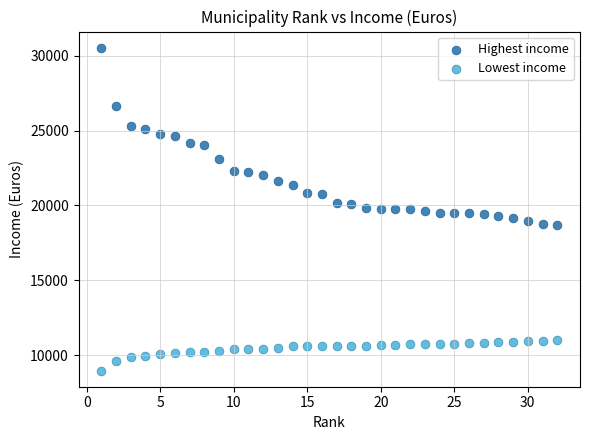

Which series contains the lowest Y value?

Lowest income